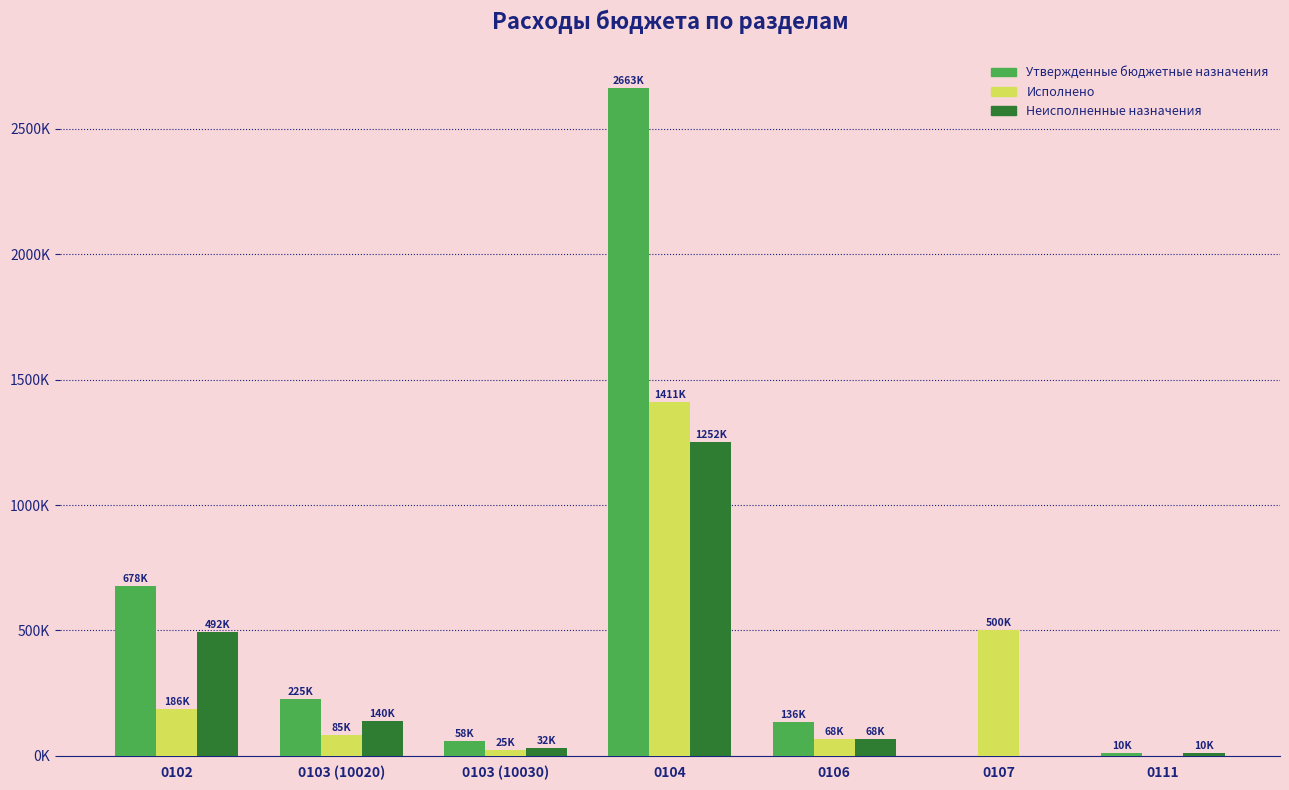

Reading left to right, transcribe all the data shown in this chart.

Утвержденные бюджетные назначения: 0102=678424.6	0103 (10020)=225485.6	0103 (10030)=57600.0	0104=2663458.4	0106=135567.0	0107=0.0	0111=10000.0
Исполнено: 0102=186266.2	0103 (10020)=84994.8	0103 (10030)=25200.0	0104=1411235.2	0106=67783.5	0107=500000.0	0111=0.0
Неисполненные назначения: 0102=492158.4	0103 (10020)=140490.8	0103 (10030)=32400.0	0104=1252223.2	0106=67783.5	0107=0.0	0111=10000.0